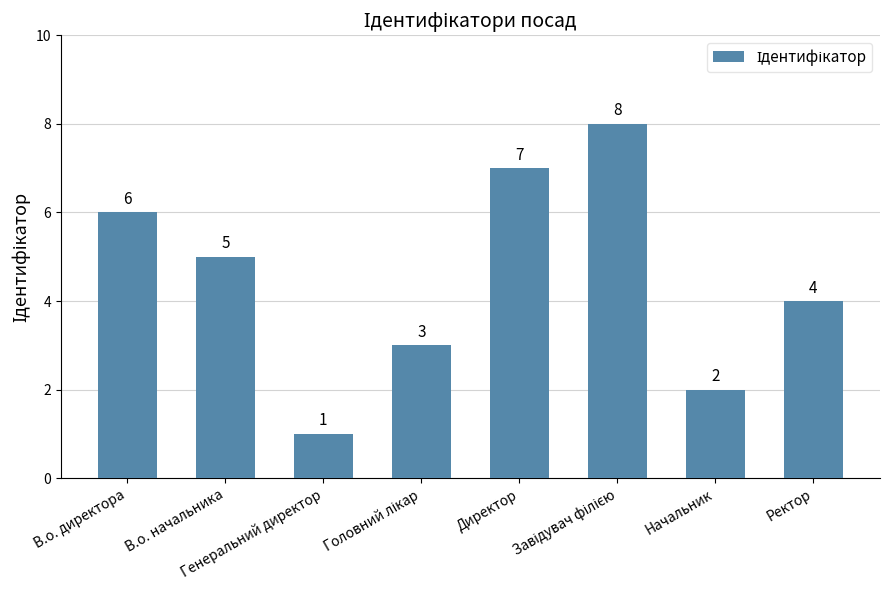

The chart shows a value of 7 at В.о. начальника. True or false?

False